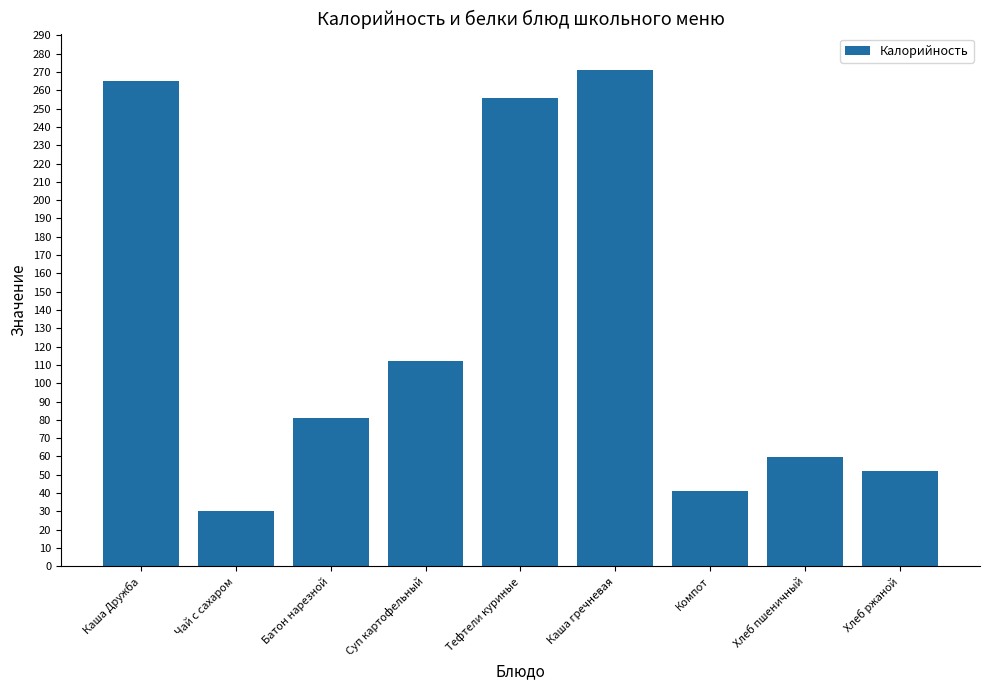

At which category does the chart reach its peak across all series?

Каша гречневая